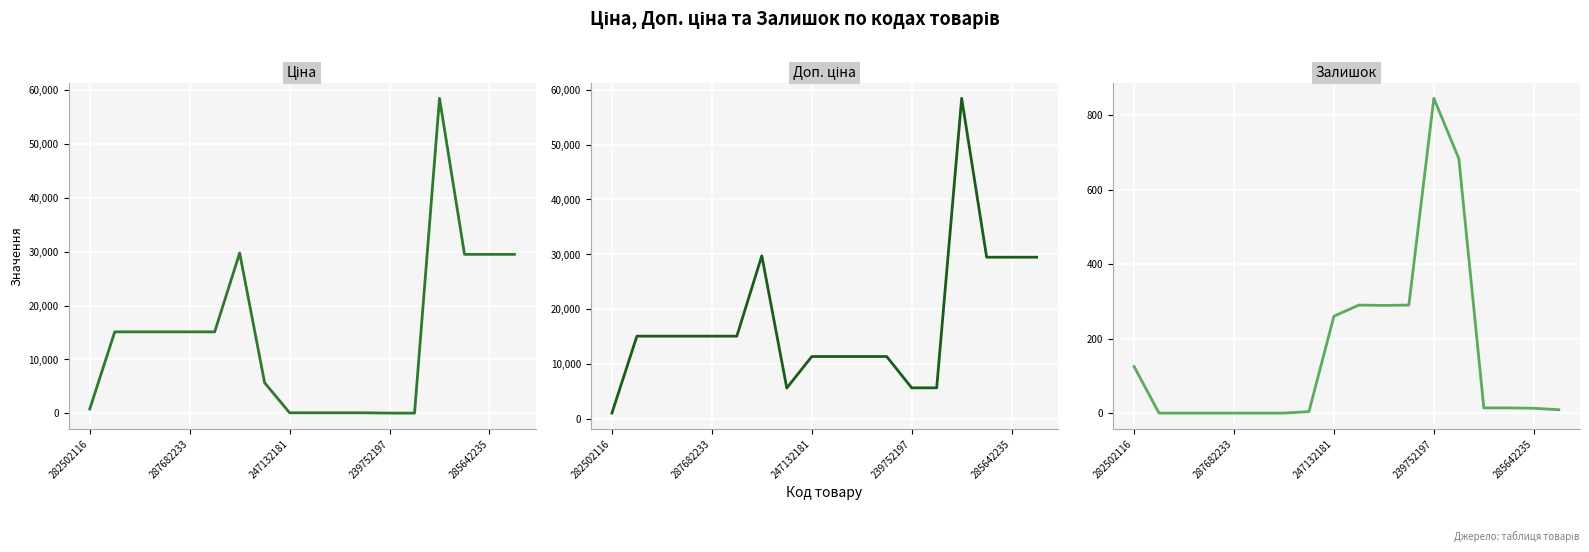

At how many categories does at least one series exceed 47891?

1